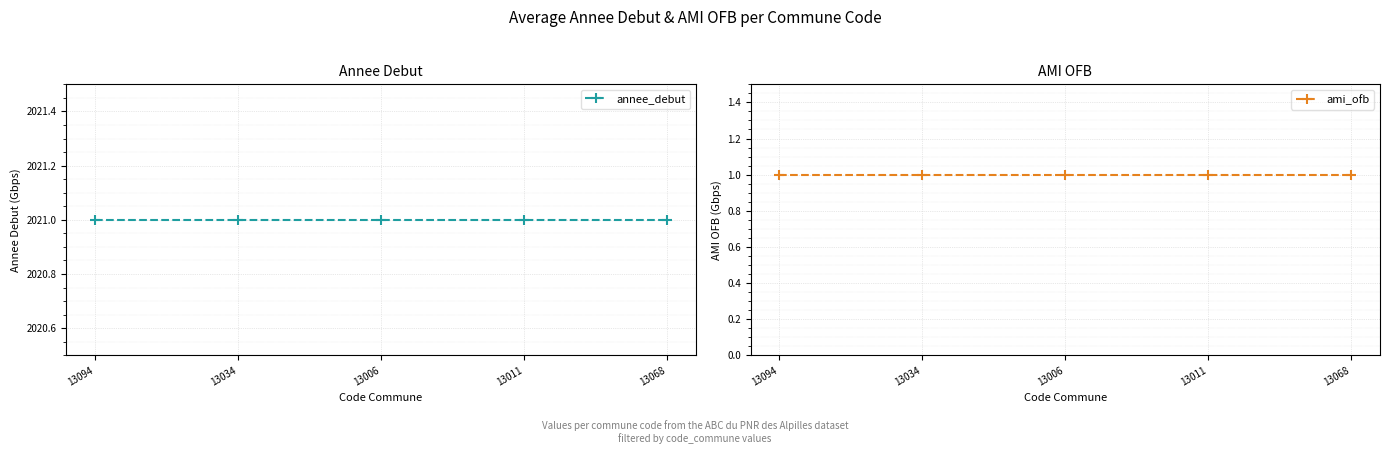

Which series has the widest spread of values?

annee_debut